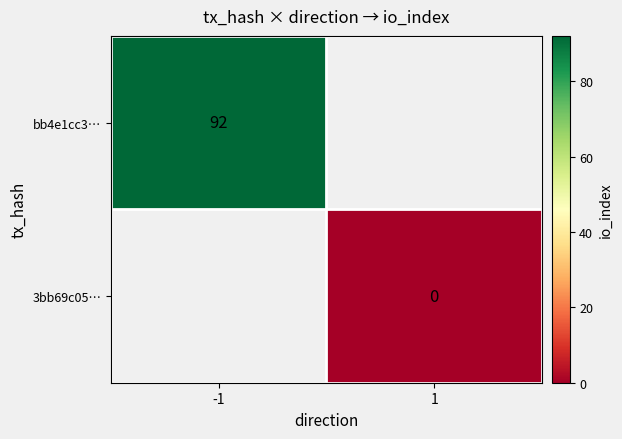

The bb4e1cc3… series shows 92 at -1. True or false?

True